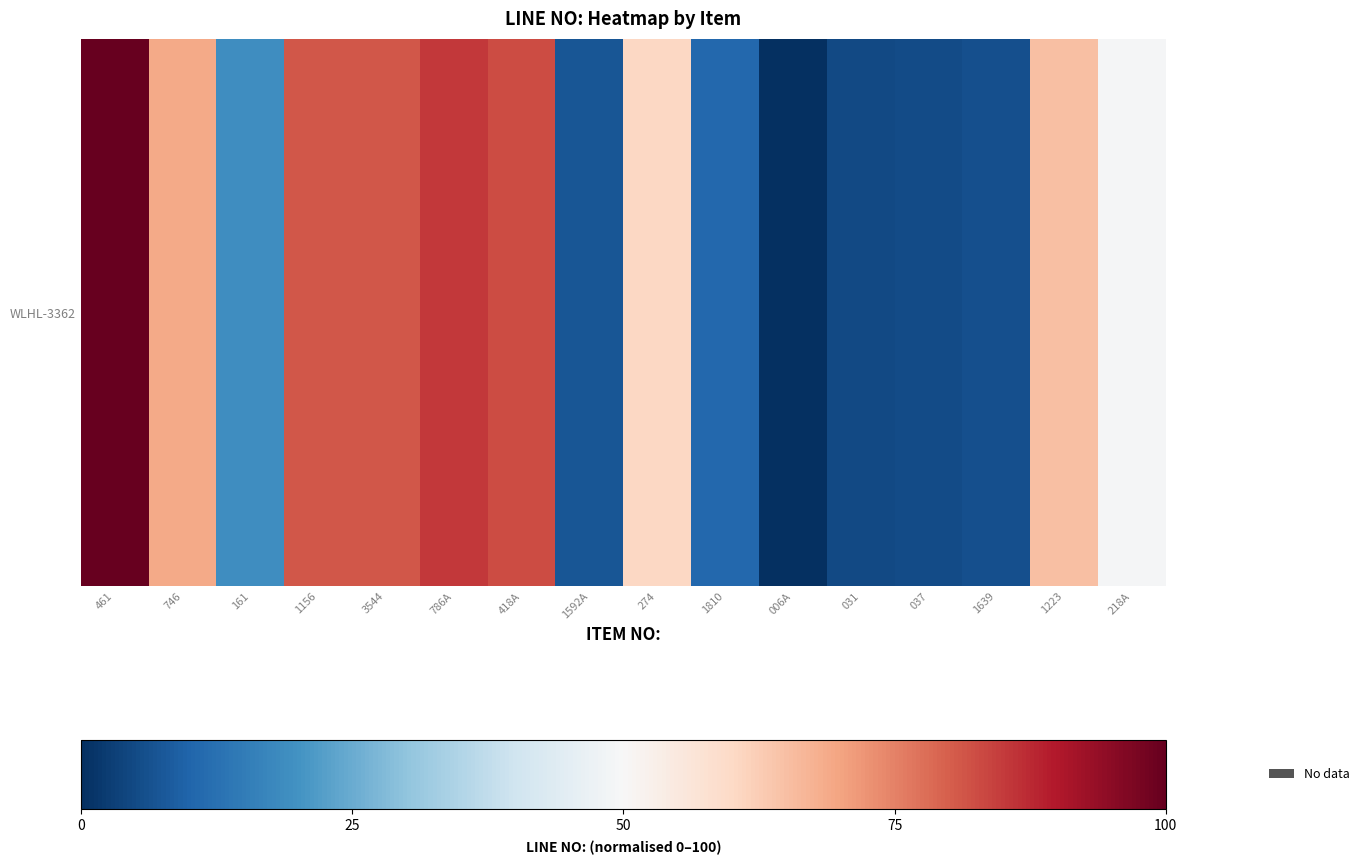

List the labels in order of value, smallest first.

006A, 031, 037, 1639, 1592A, 1810, 161, 218A, 274, 1223, 746, 1156, 3544, 418A, 786A, 461